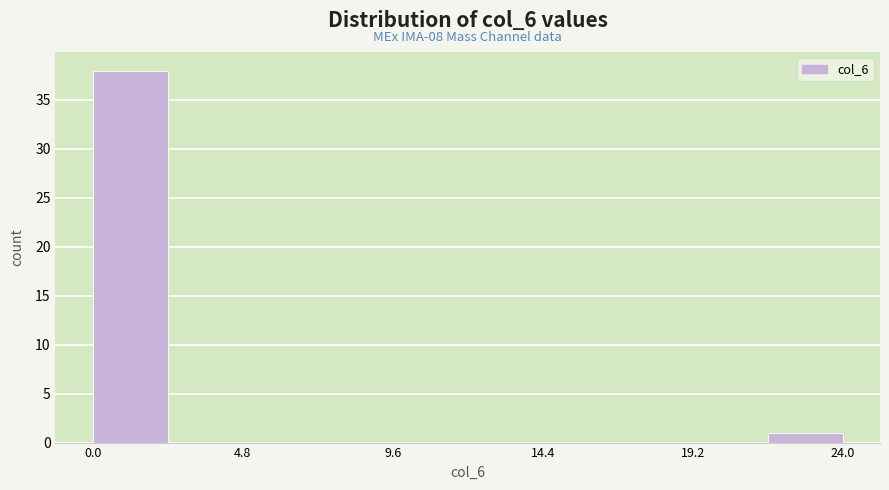

Over which range of the x-axis is the bar tallest?

0.0 to 2.4